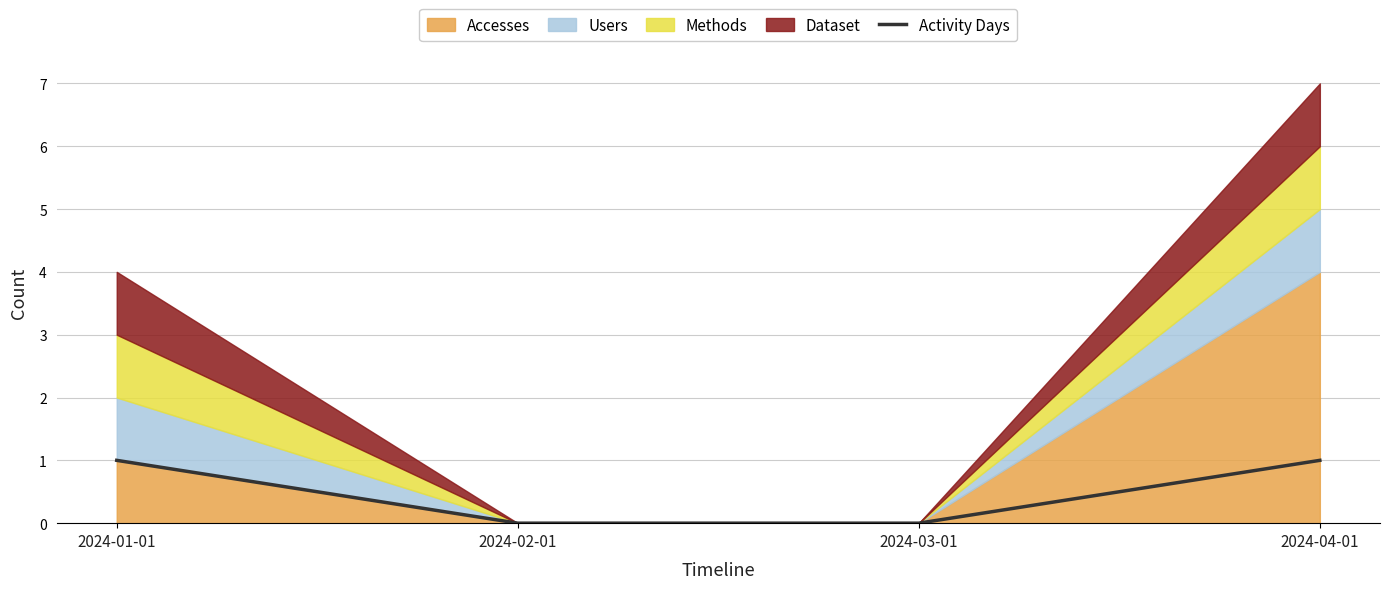

True or false: the data shows 1 at 2024-04-01.

False